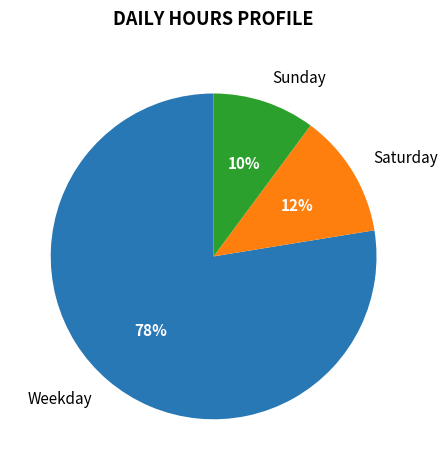

How many slices are in this pie chart?

3